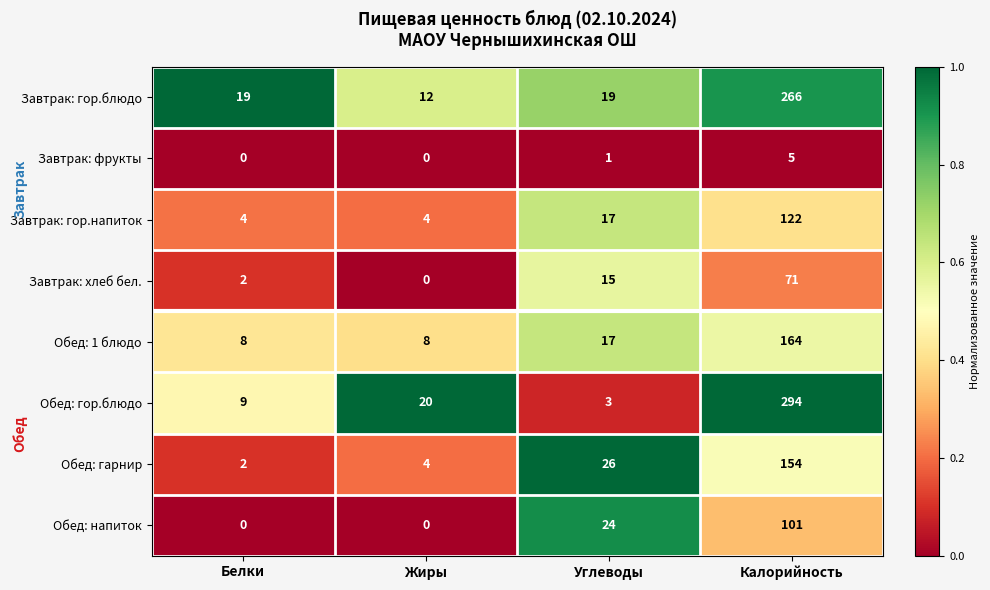

What is the difference between the highest and lowest values at Углеводы?

25